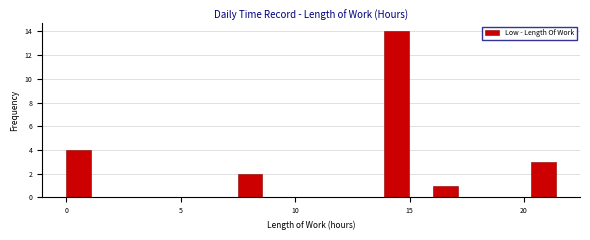

Around what value on the x-axis is the tallest bar? Give the approximate position of its centre, as read against the axis.

14.5